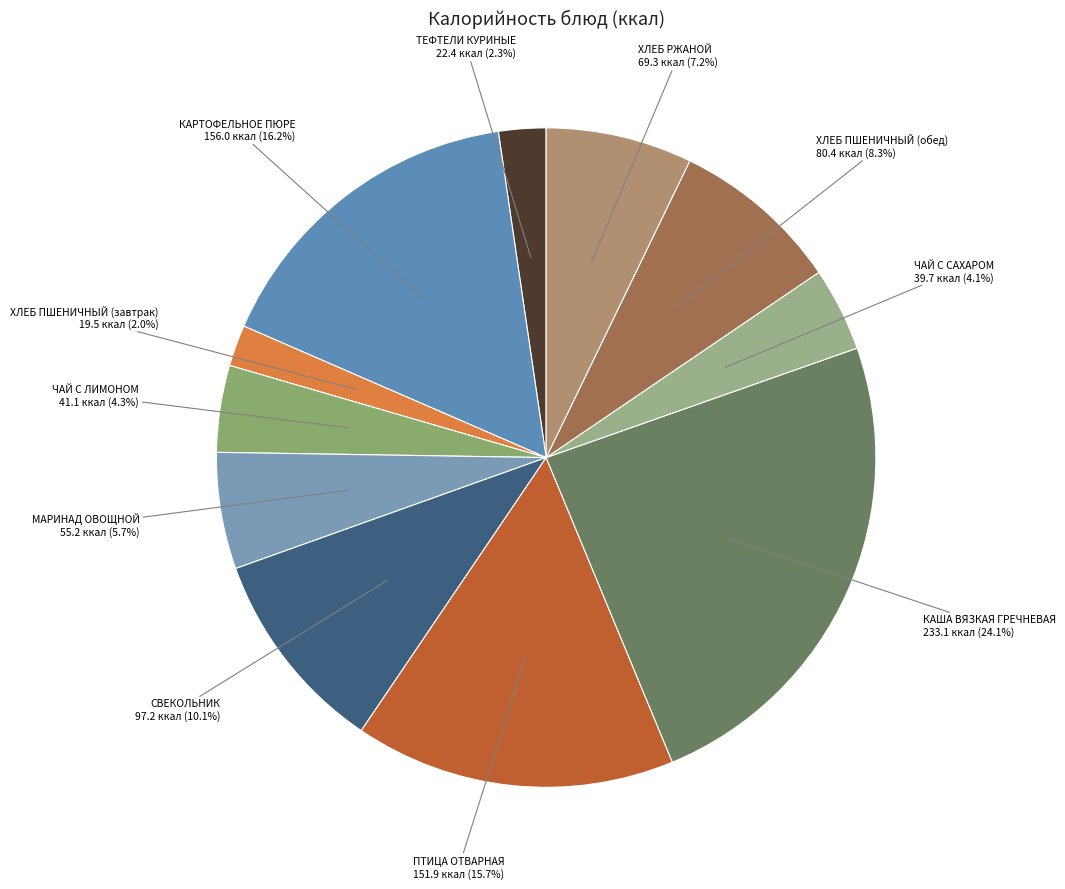

What portion of the pie excludes ТЕФТЕЛИ КУРИНЫЕ?

97.7%